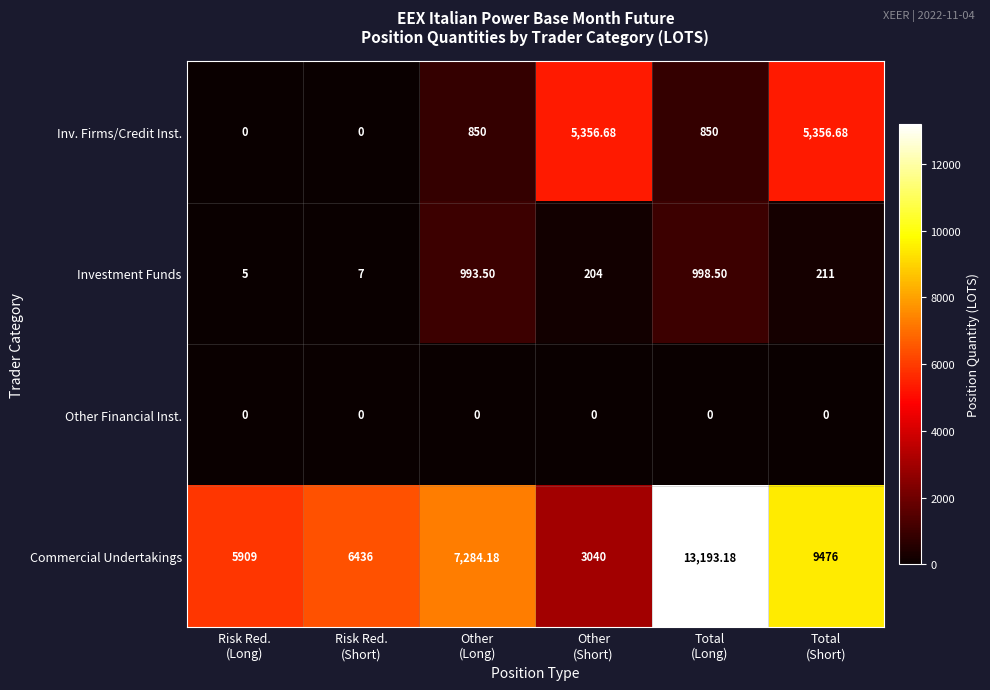

List the series in order of their peak value, highest first.

Commercial Undertakings, Inv. Firms/Credit Inst., Investment Funds, Other Financial Inst.